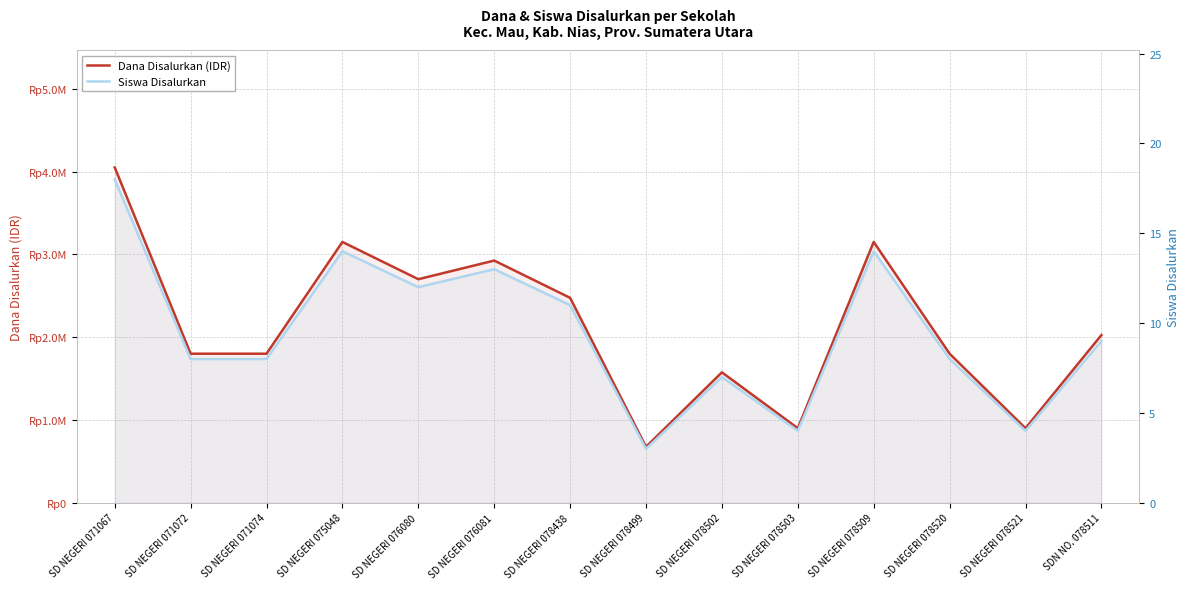

Read the Siswa Disalurkan value at SD NEGERI 078502.

7